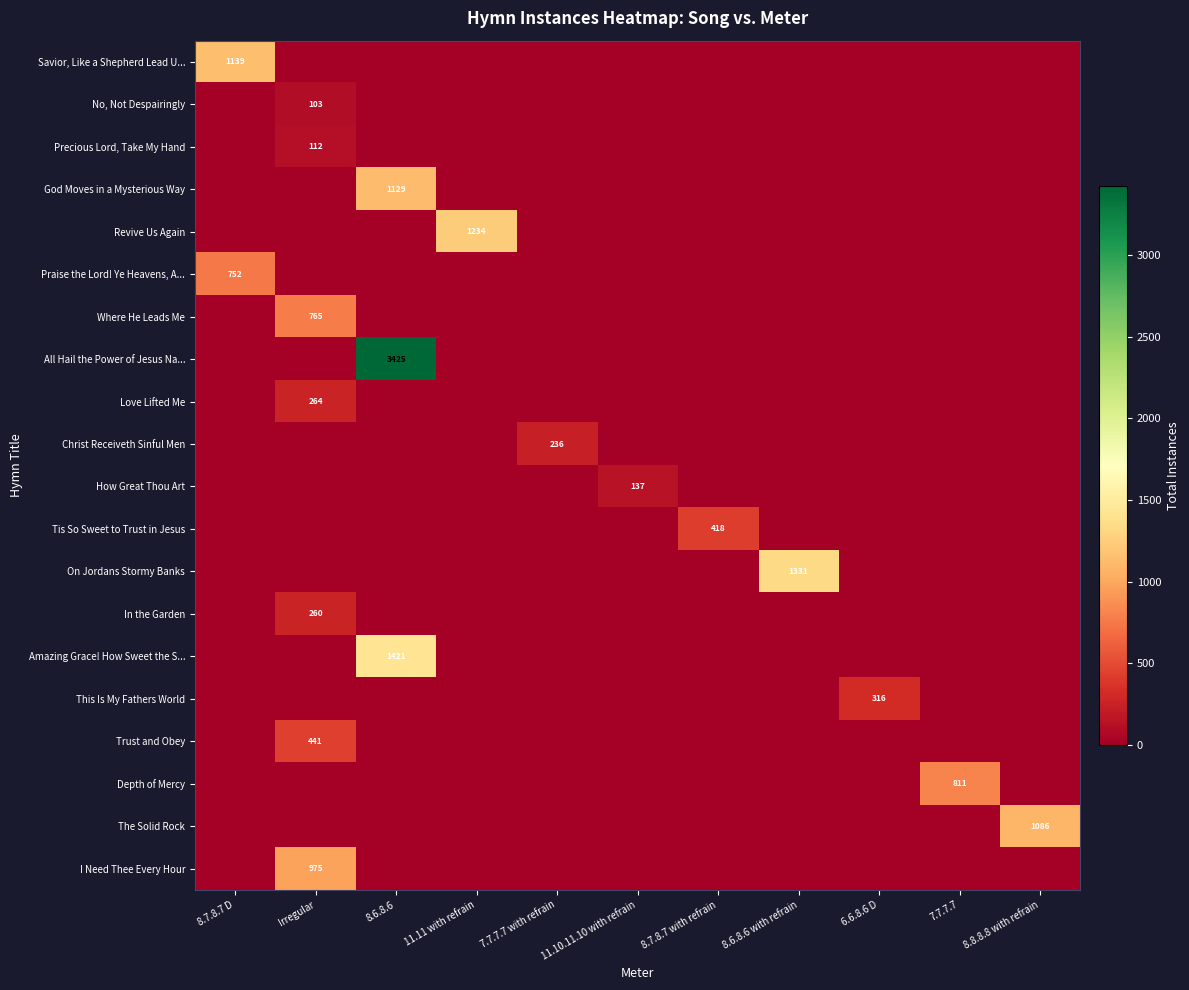

The Praise the Lord! Ye Heavens, A... series shows 1136 at 8.7.8.7 D. True or false?

False